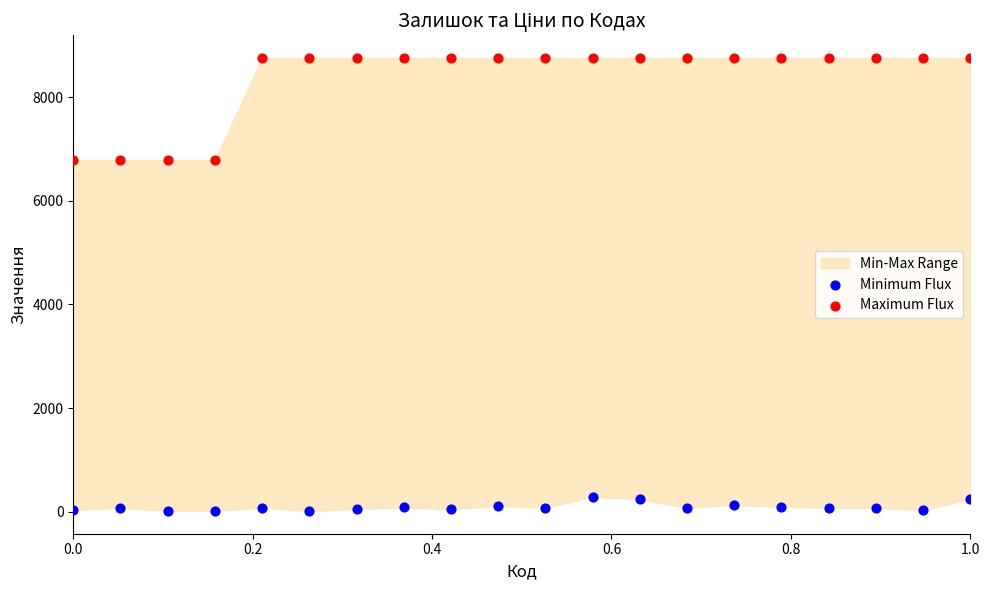

Which series has the largest Y range (max minus min)?

Maximum Flux